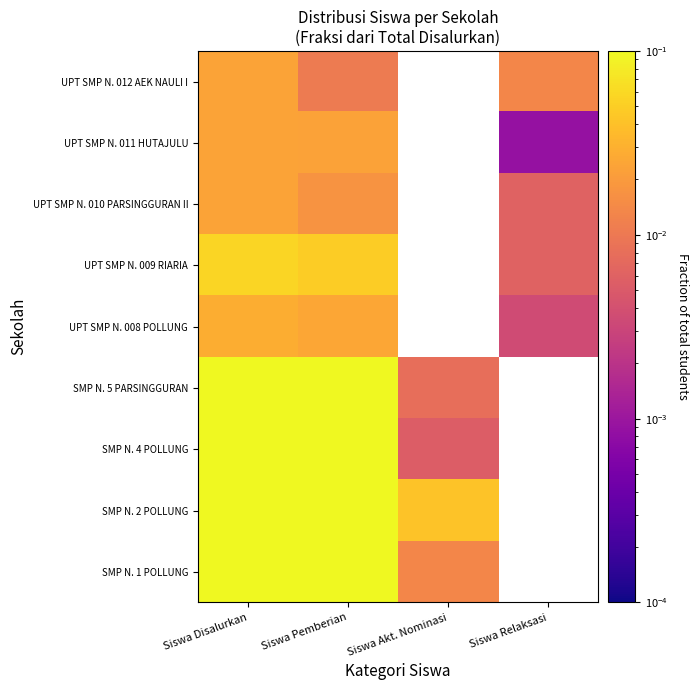

Between Siswa Disalurkan and Siswa Akt. Nominasi, which is larger?

Siswa Disalurkan